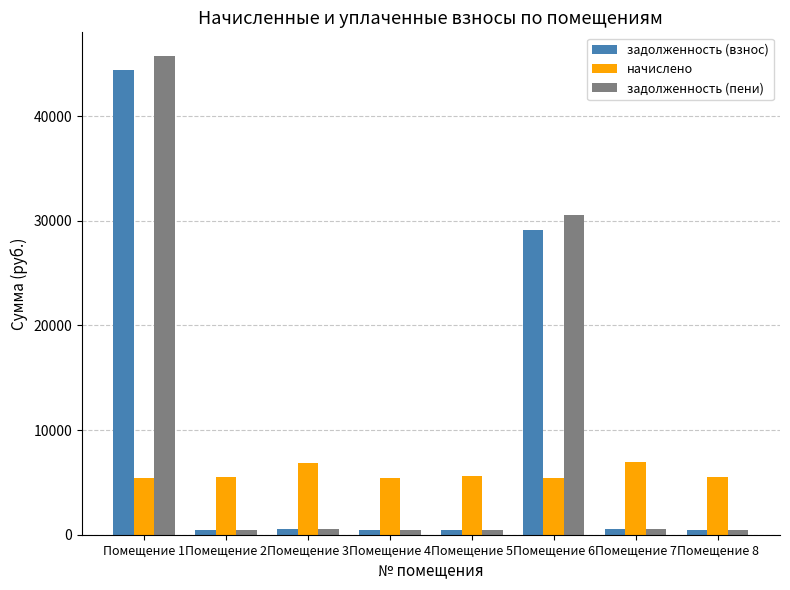

At how many categories does at least one series exceed 16671?

2